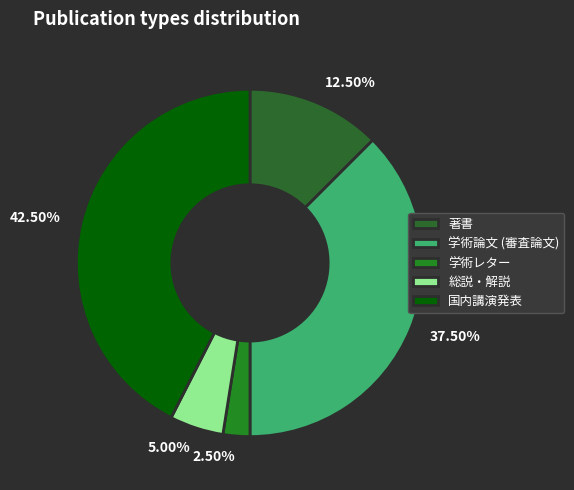

Count the number of slices in the pie.

5